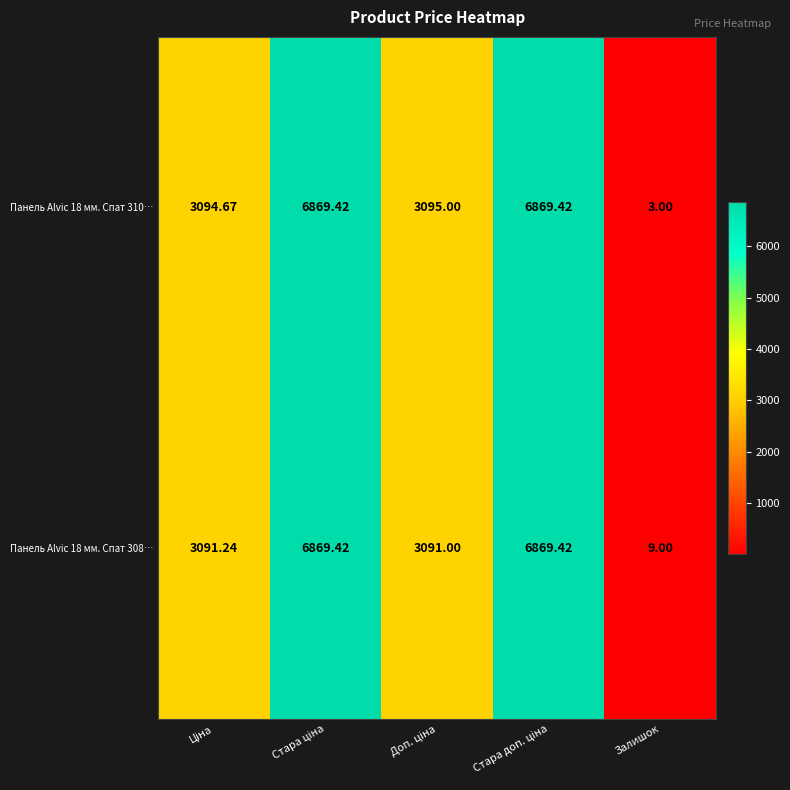

At which label does Панель Alvic 18 мм. Спат 308… reach its minimum?

Залишок